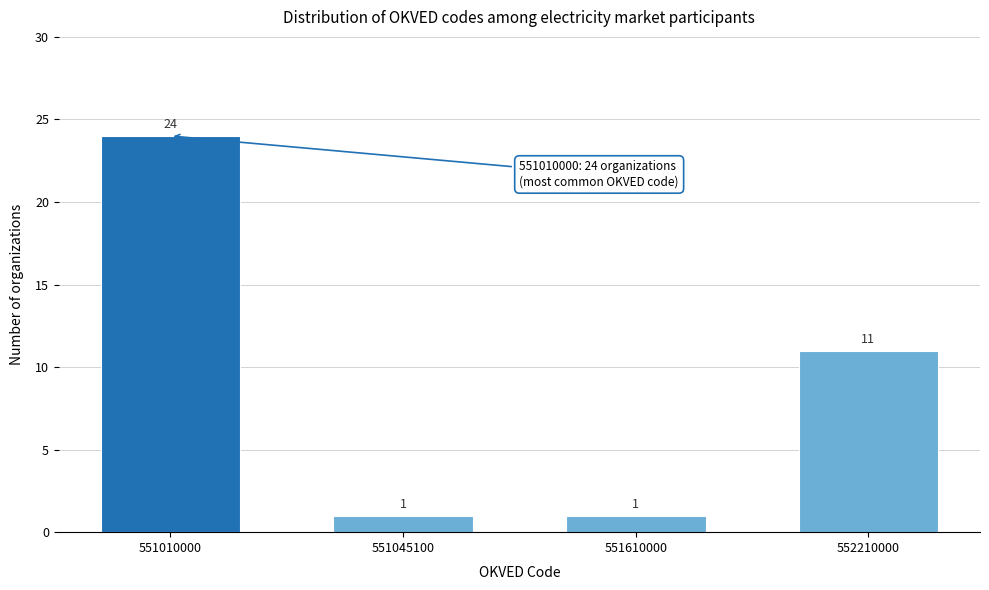

Reading left to right, list all the values displayed in this chart.

24	1	1	11